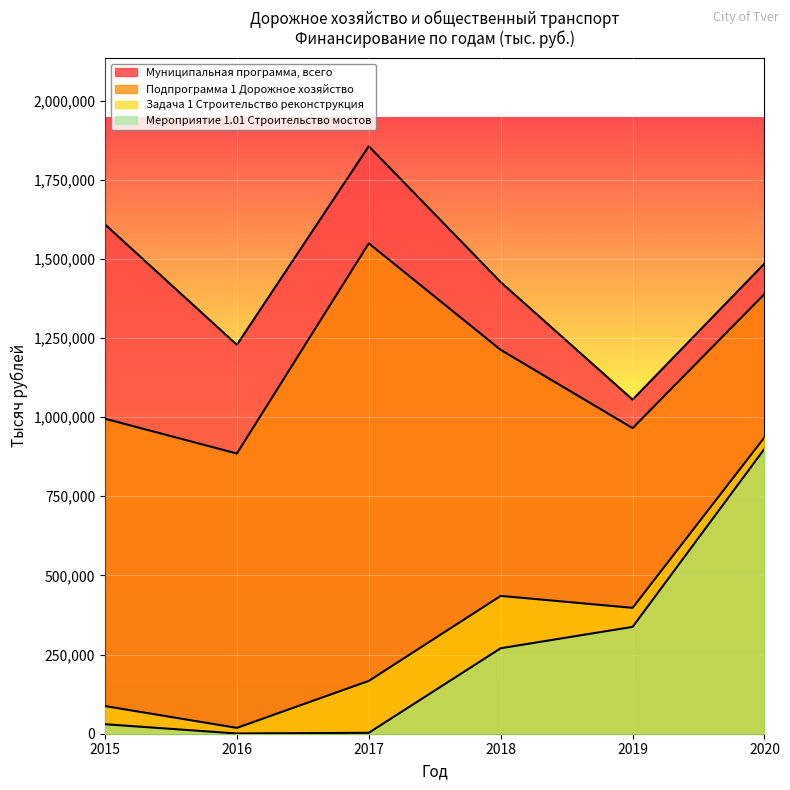

What is the total value across all series at 2019?

2755594.3